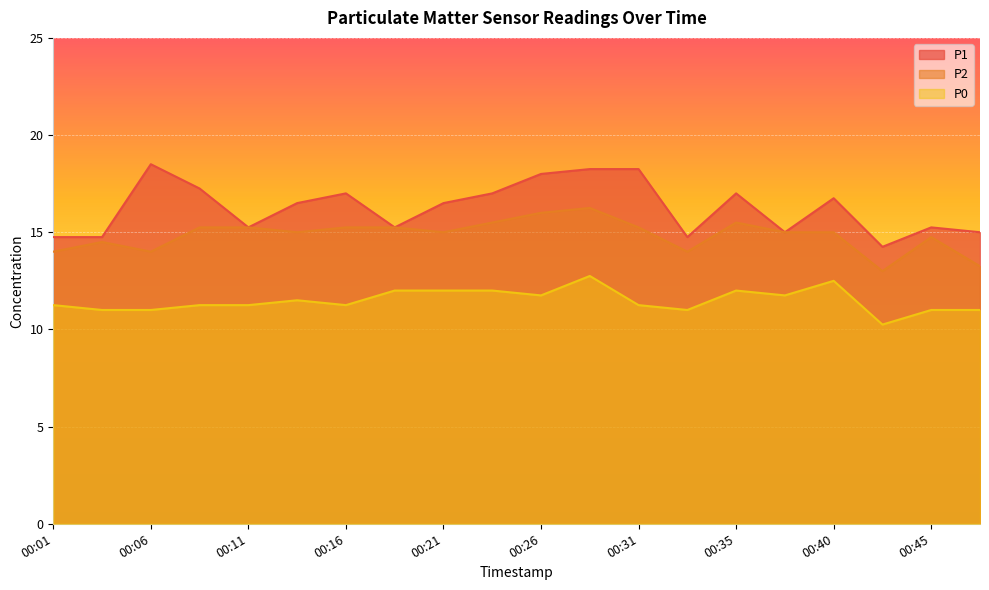

At which category does the chart reach its peak across all series?

00:06